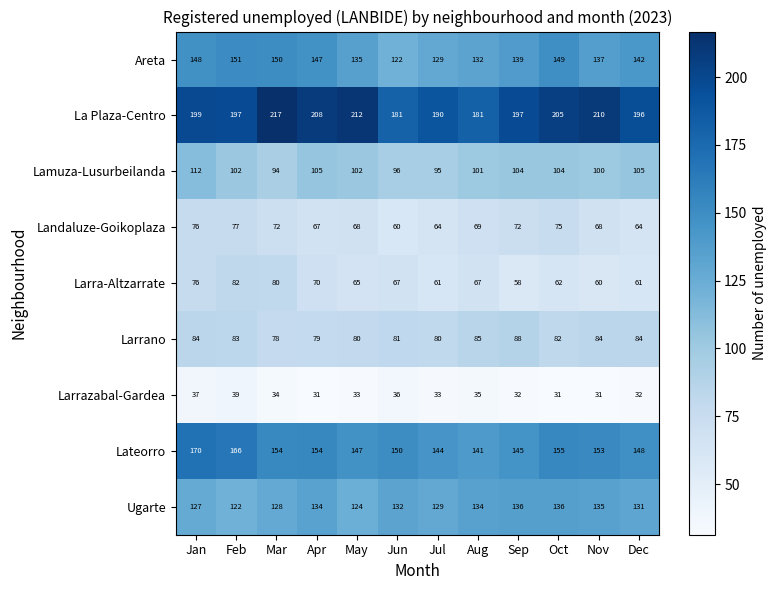

Is the value of Larrazabal-Gardea at Sep greater than the value of Lamuza-Lusurbeilanda at Mar?

No